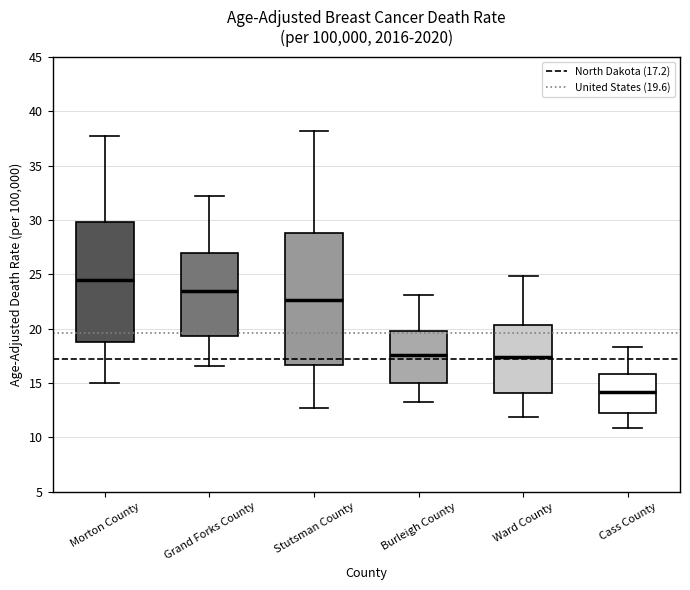

Where does the median line of the box for Ward County sit on the y-axis? The values are not printed on the chart, so give them approximately, as read against the axis.

17.5